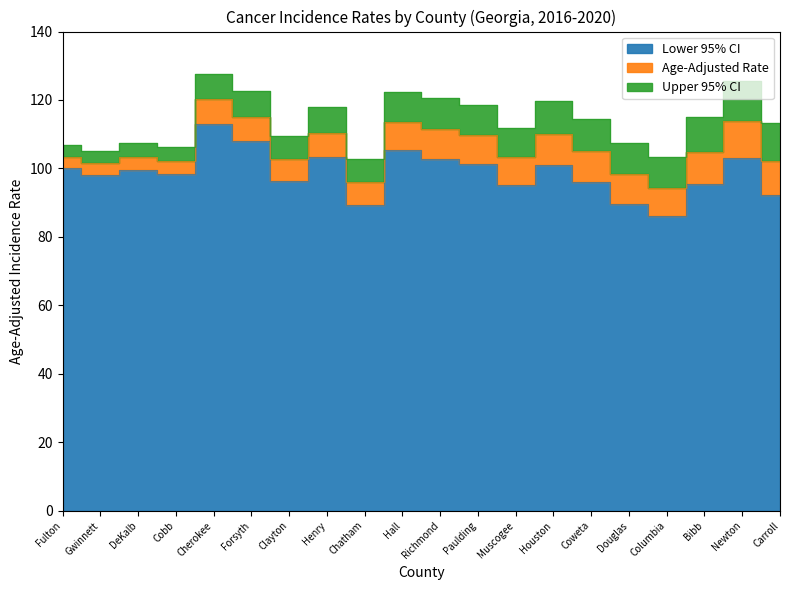

How many values in the Upper 95% CI series exceed 114?

10